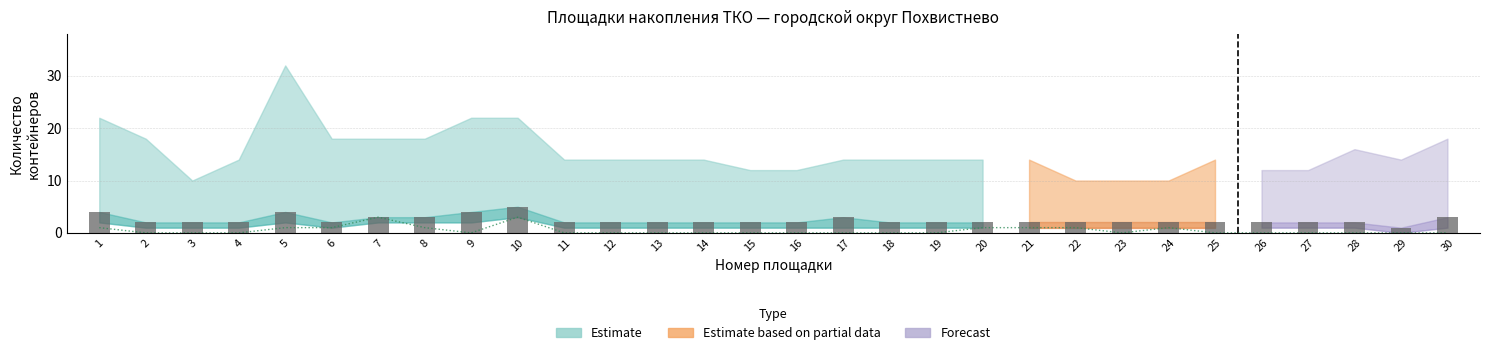

How many values in the Количество контейнеров (несорт.) series are below 2?

1